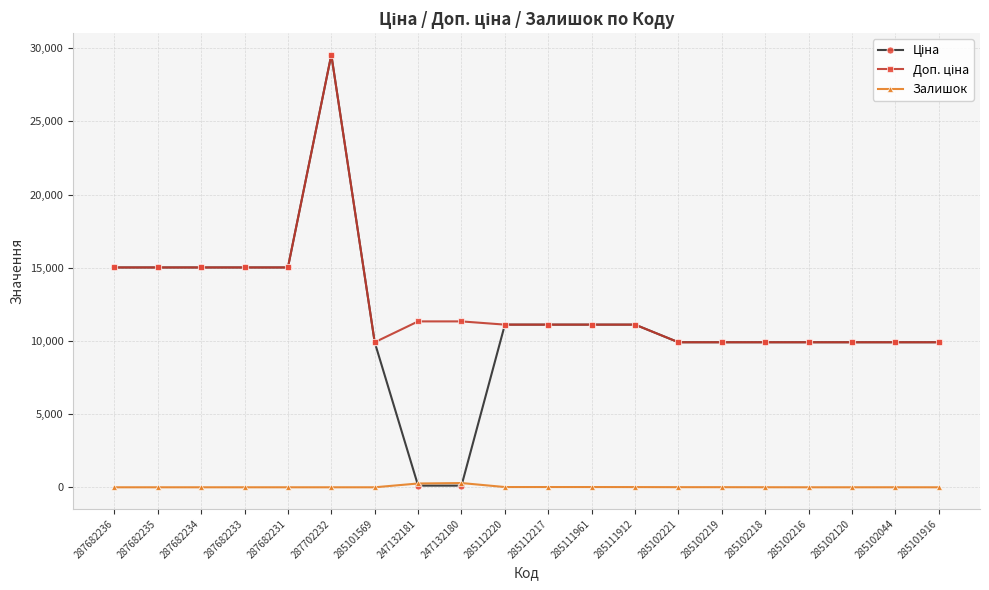

What is the total value across all series at 287682235?

30038.4